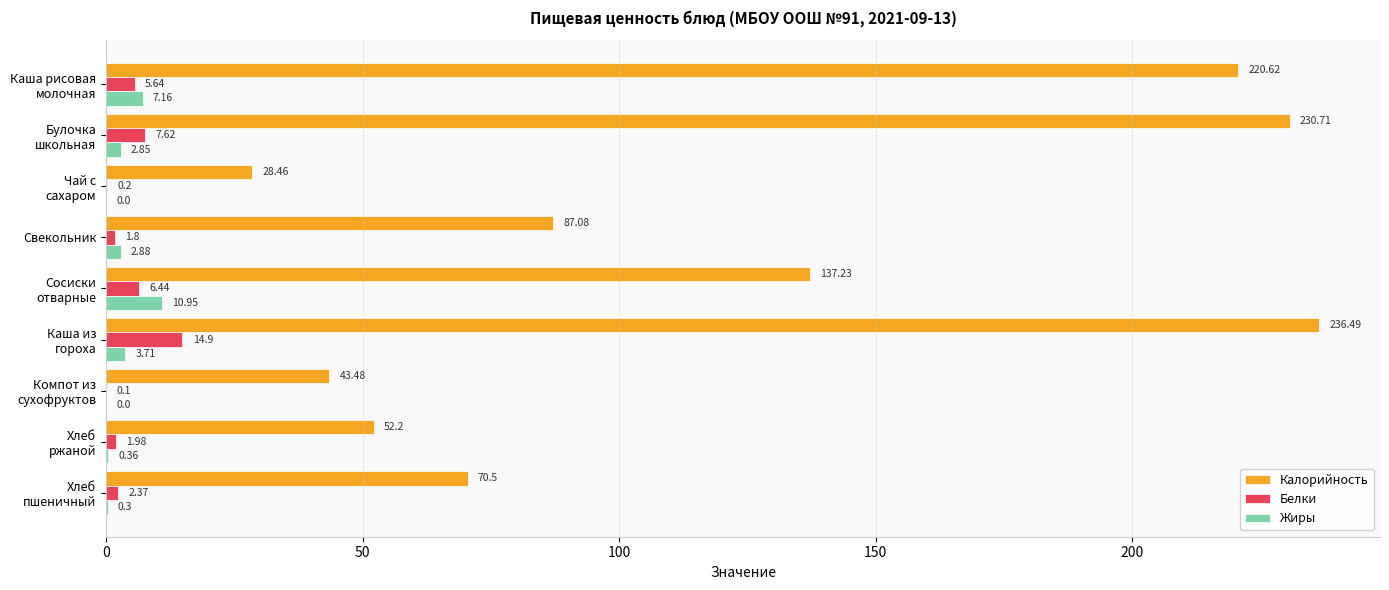

What is the sum of all Жиры values?

28.2